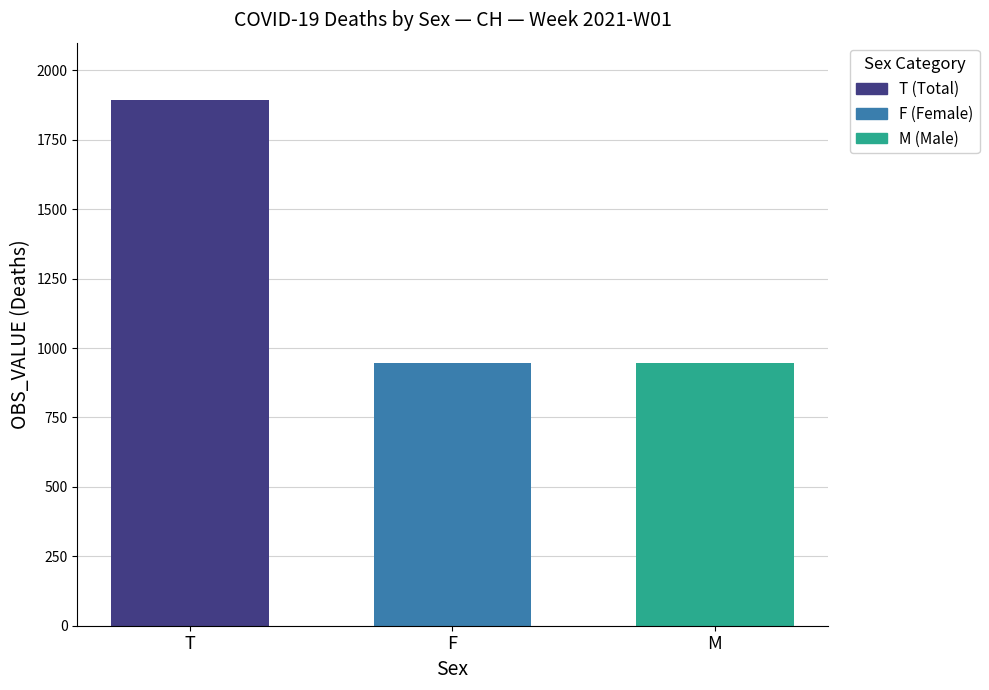

Which series has the largest range (max minus min)?

T (Total)